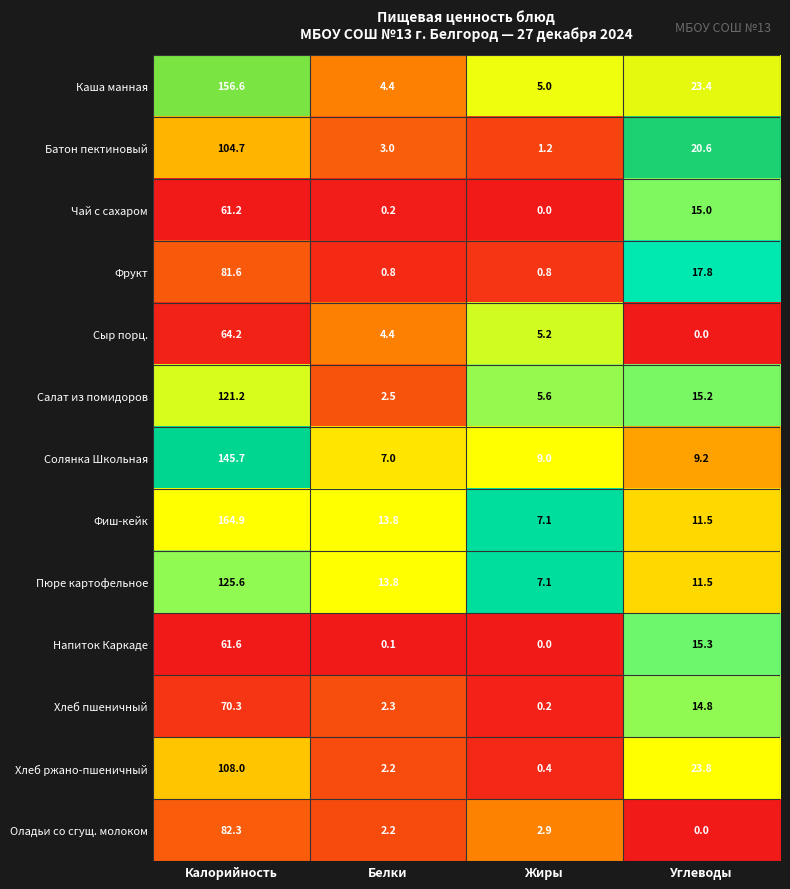

At which label is Солянка Школьная closest to 76?

Углеводы